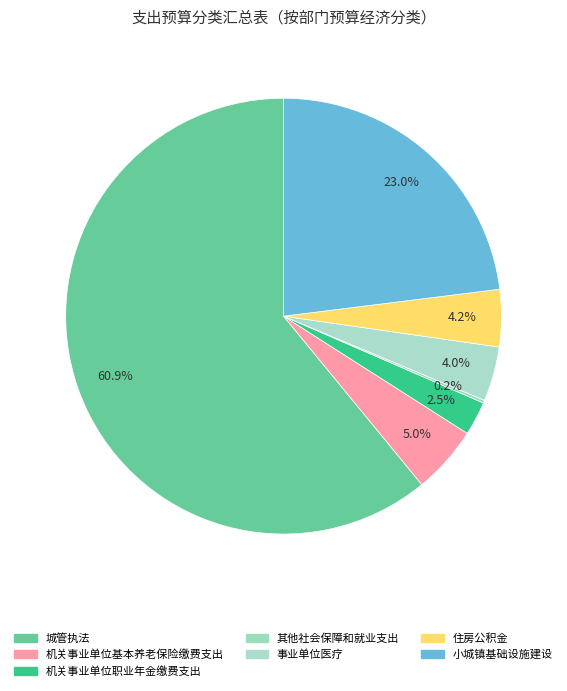

What percentage is the 城管执法 slice, to the nearest percent?

61%